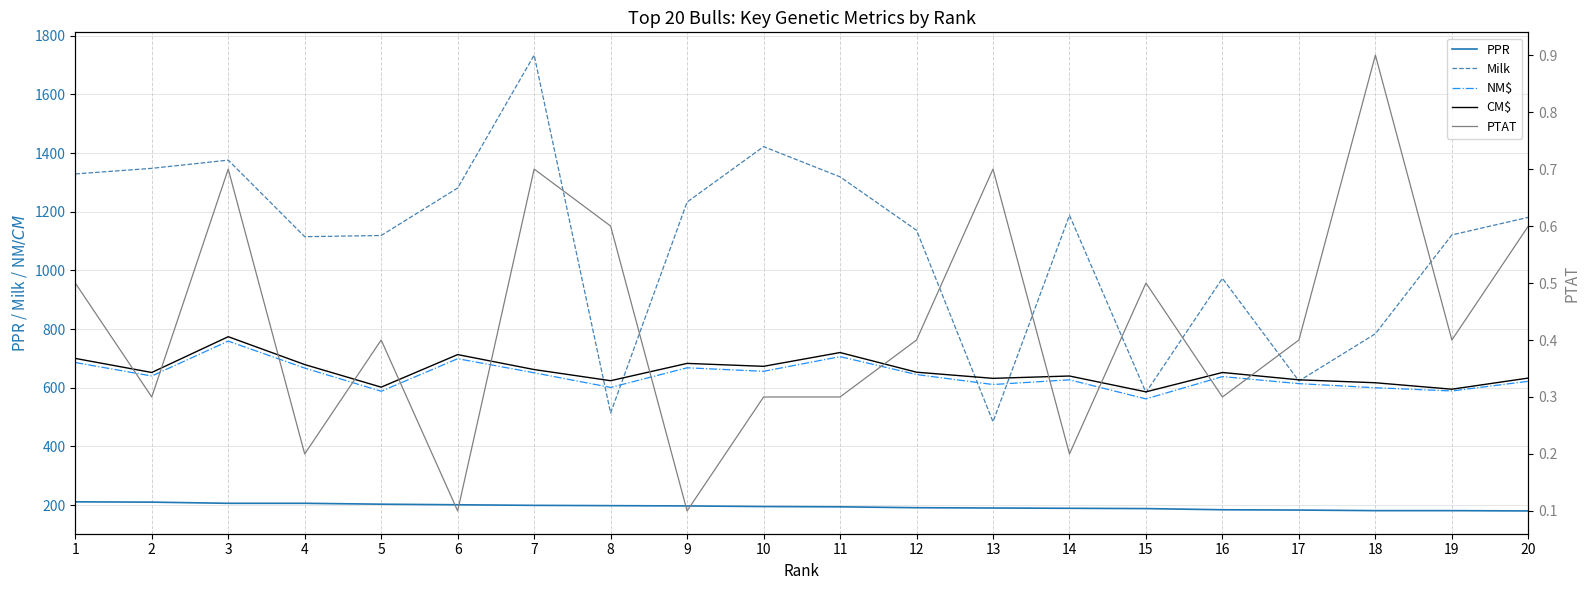

Does the chart display data point markers on the line(s)?

No